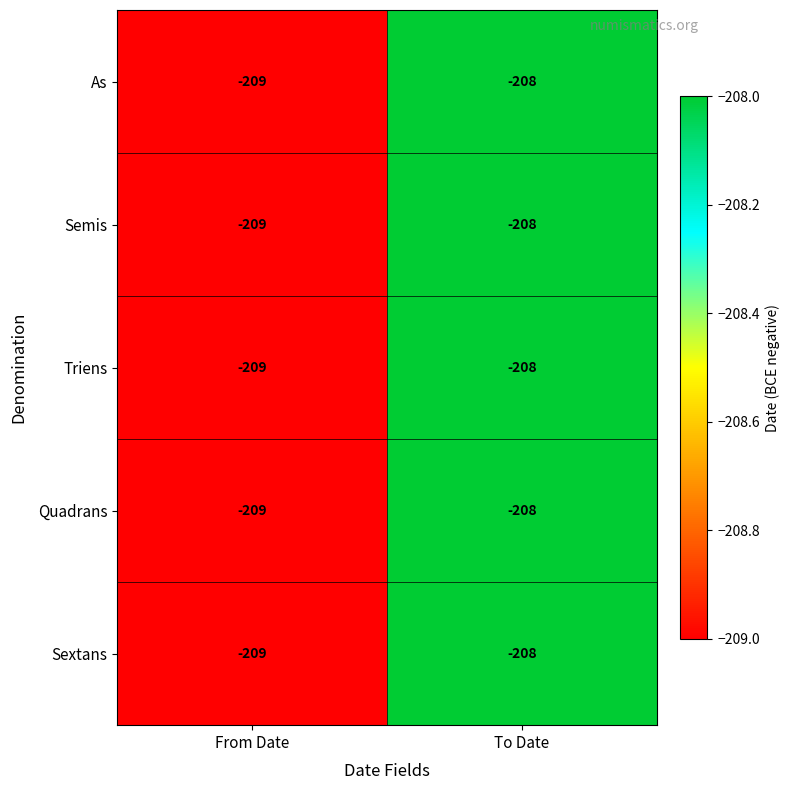

What is the sum of all Triens values?

-417